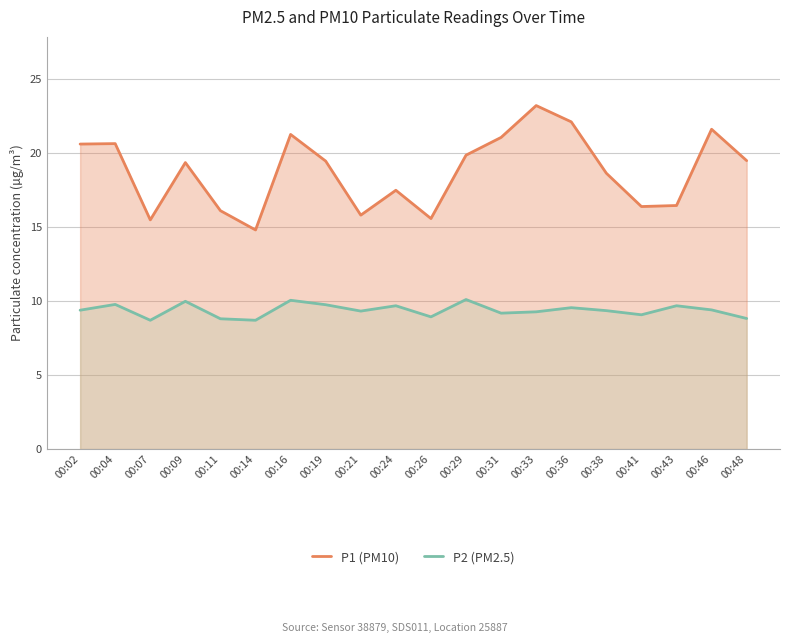

What is the average value of the P1 (PM10) series?

18.8